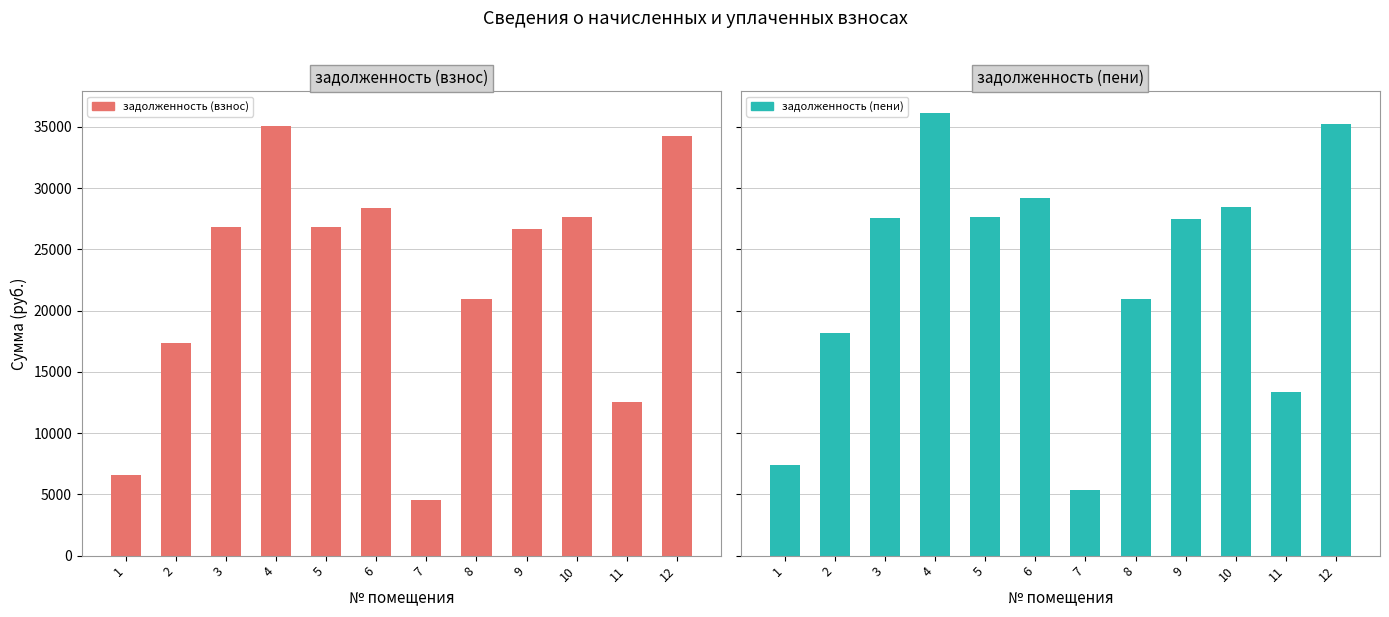

List the series in order of their overall mean, lowest first.

задолженность (взнос), задолженность (пени)